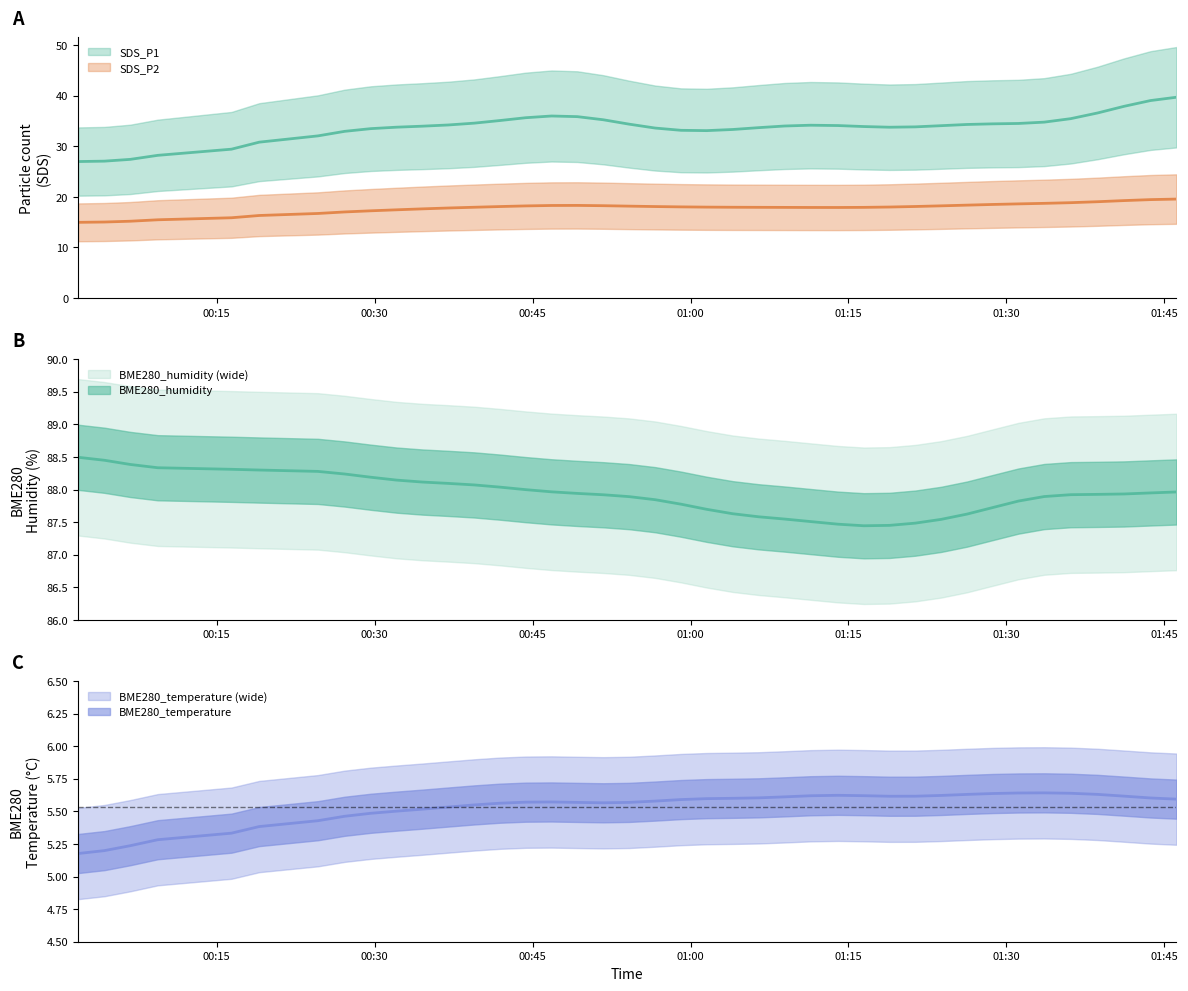

True or false: SDS_P1 and BME280_humidity intersect in this chart.

False